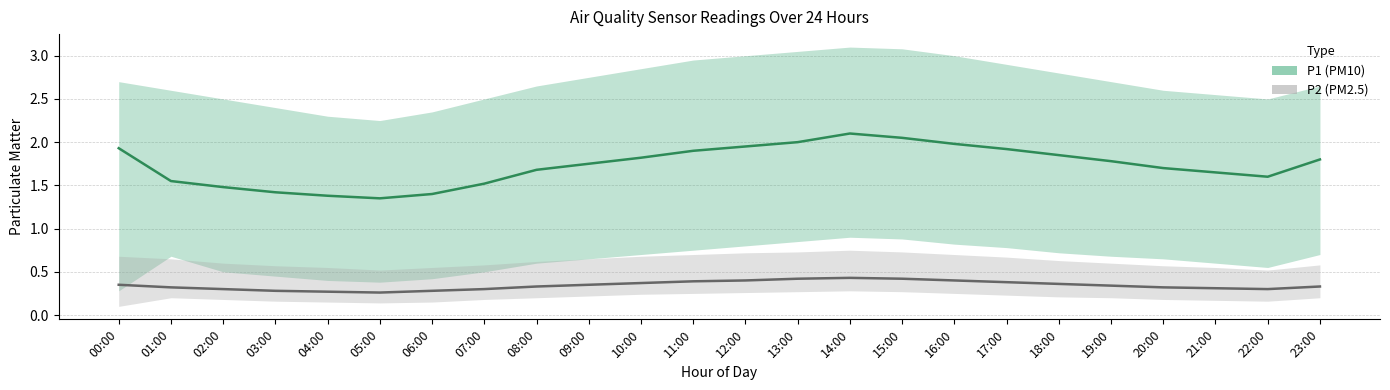

Reading left to right, list all the values displayed in this chart.

P1 (PM10): 1.9	1.6	1.5	1.4	1.4	1.4	1.4	1.5	1.7	1.8	1.8	1.9	1.9	2.0	2.1	2.0	2.0	1.9	1.9	1.8	1.7	1.6	1.6	1.8
P2 (PM2.5): 0.3	0.3	0.3	0.3	0.3	0.3	0.3	0.3	0.3	0.3	0.4	0.4	0.4	0.4	0.4	0.4	0.4	0.4	0.4	0.3	0.3	0.3	0.3	0.3